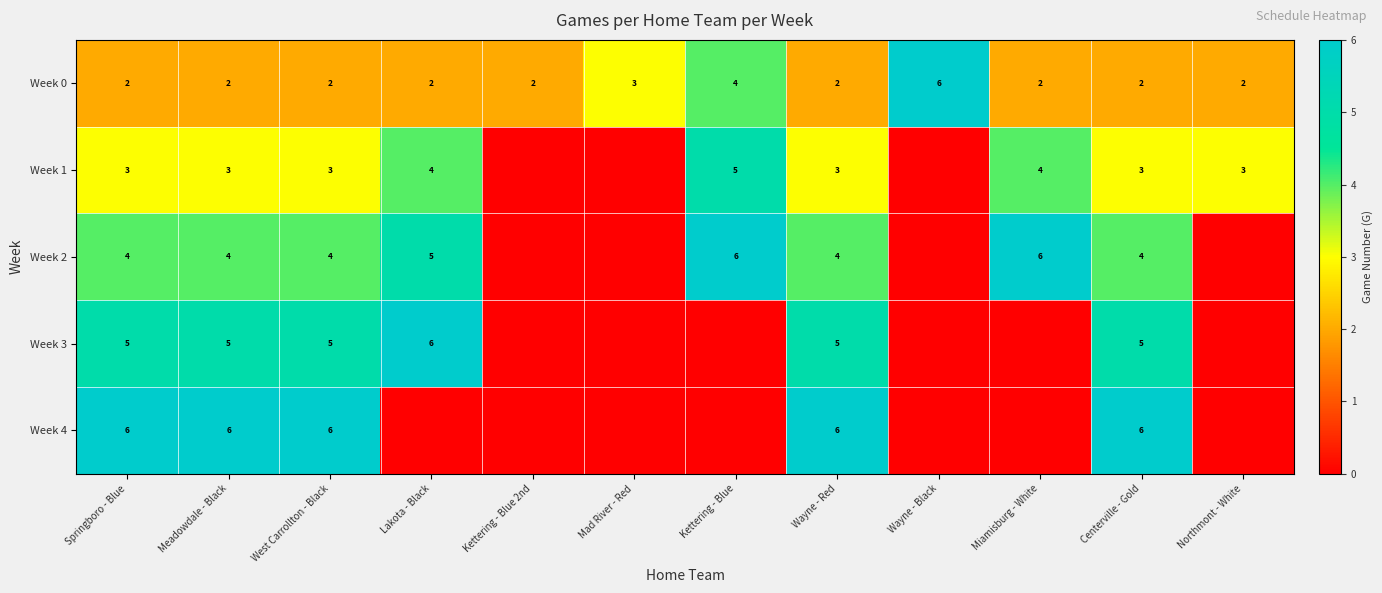

The Week 0 series shows 1 at Centerville - Gold. True or false?

False